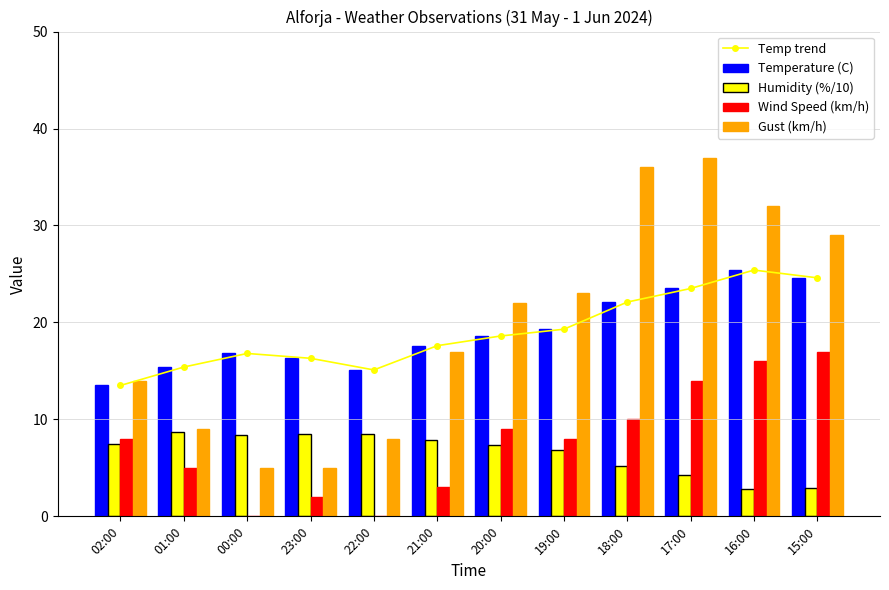

How many data points does each series have?

12